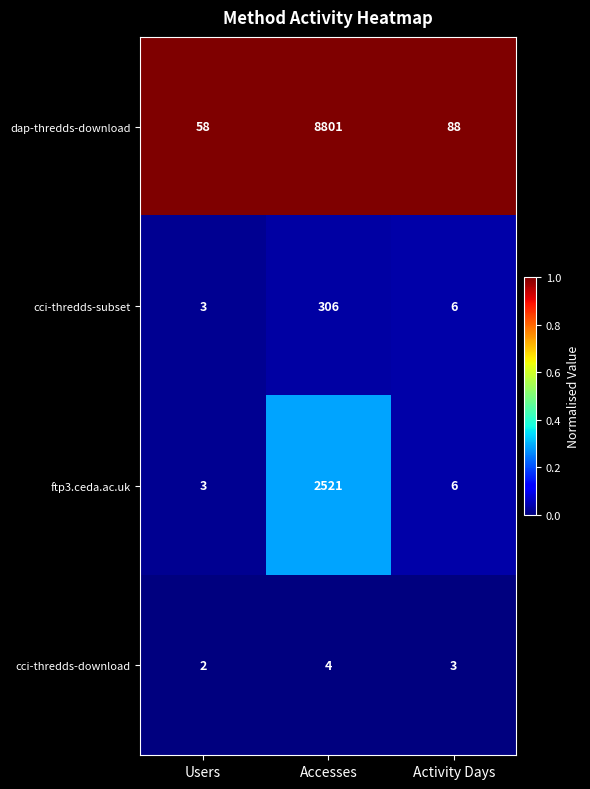

What is the sum of the dap-thredds-download values at Users and Activity Days?

146